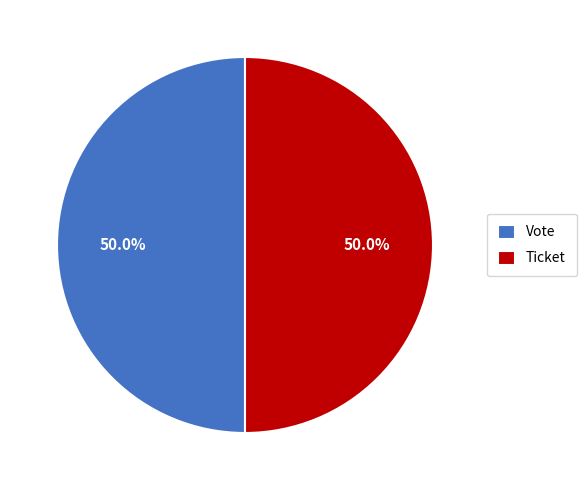

Approximately how many times larger is the value at Ticket compared to Vote?

1.0